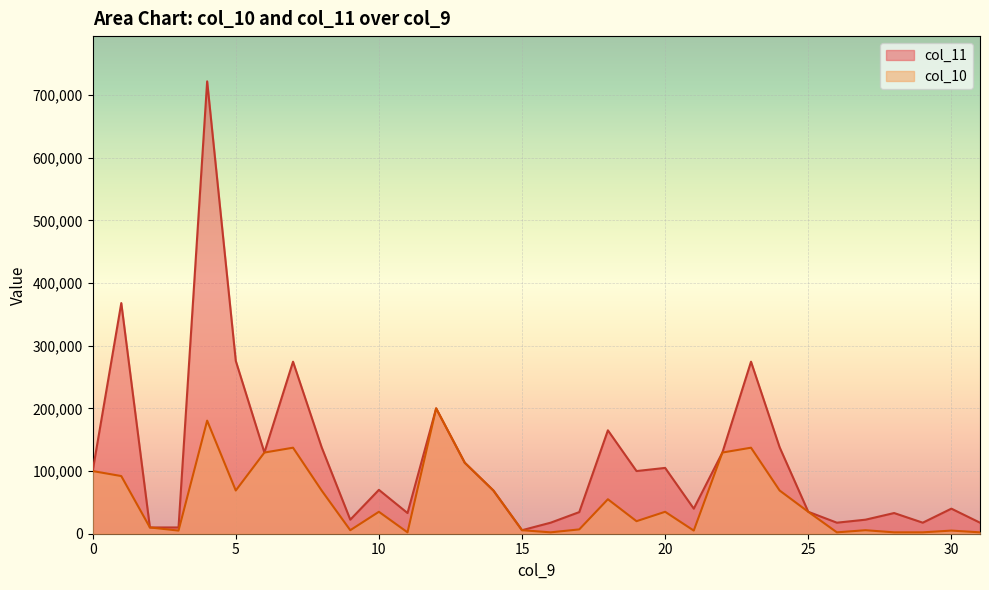

What is the average value of the col_10 series?

54279